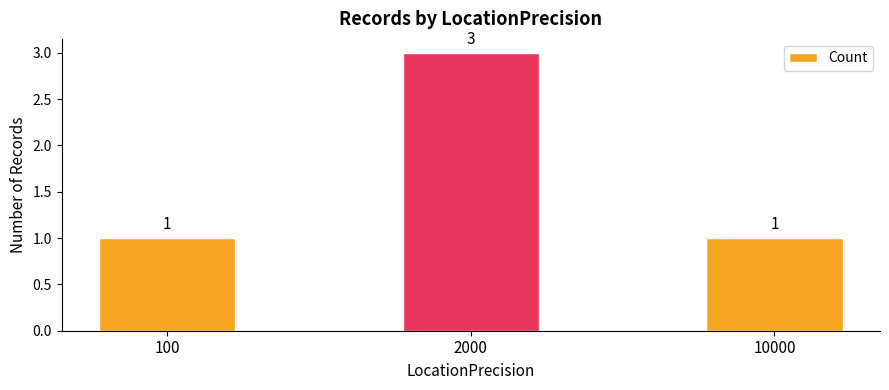

What is the difference between the maximum and minimum values?

2